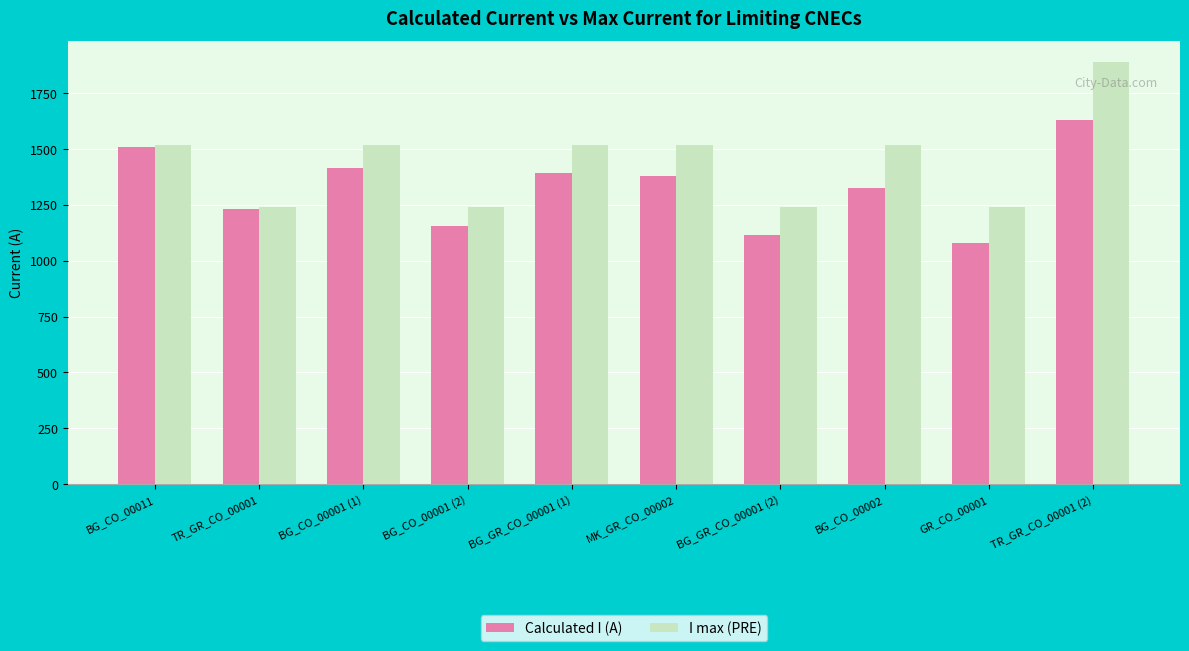

What is the label of the 4th bar from the right?

BG_GR_CO_00001 (2)